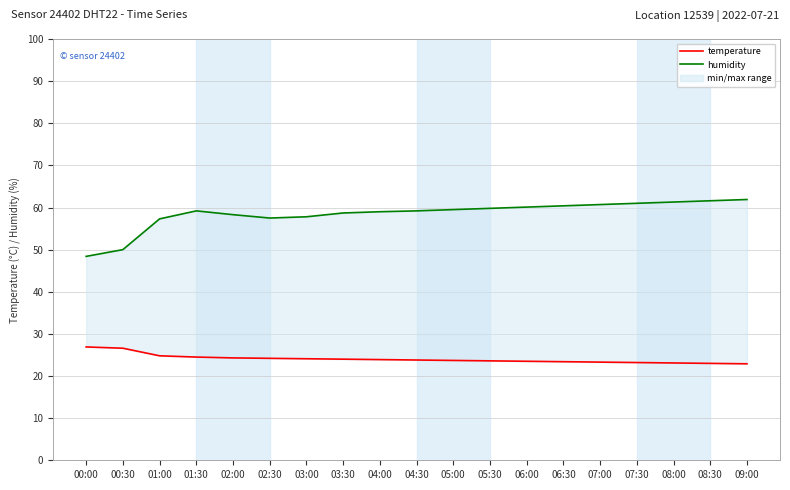

What is the value of the humidity point at the 19th from the left?

61.9